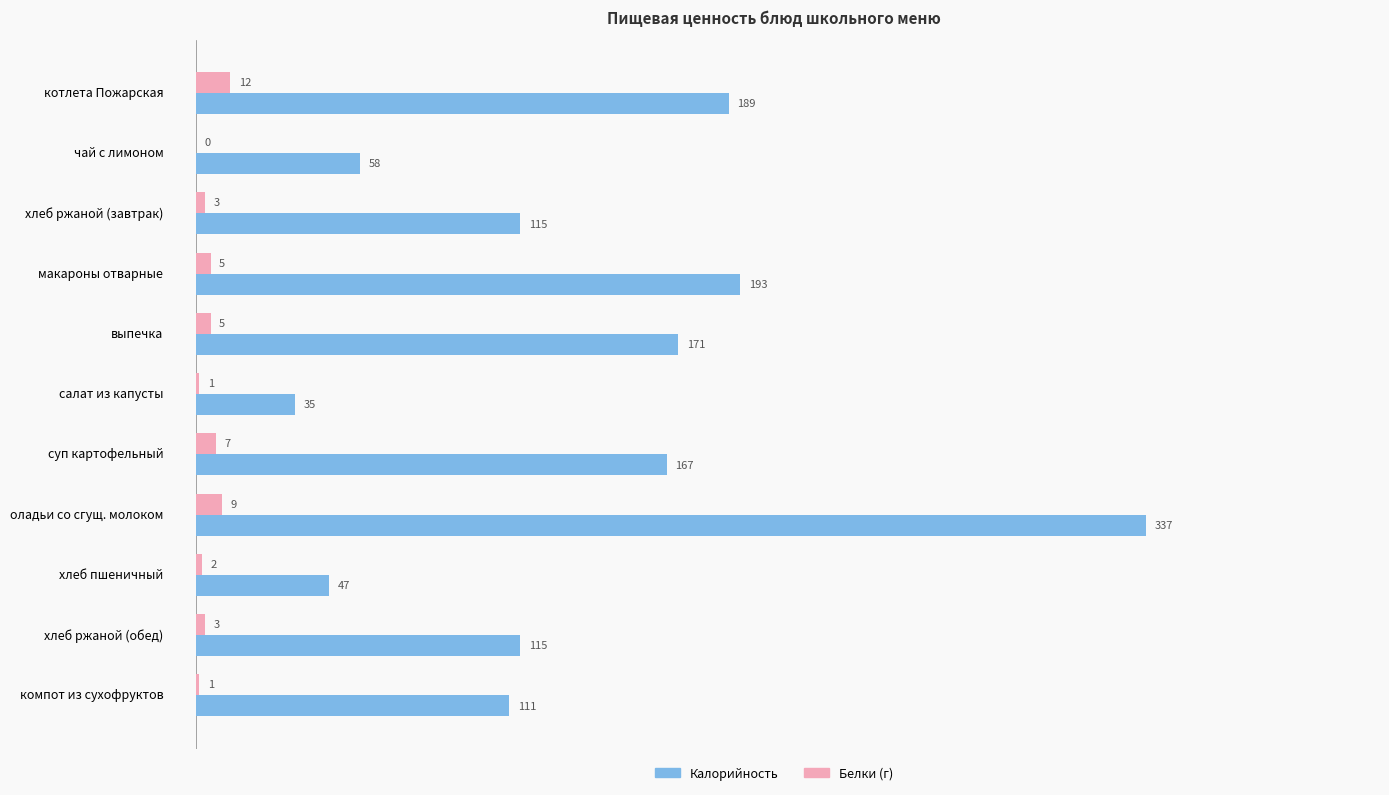

What is the sum of all Калорийность values?

1538